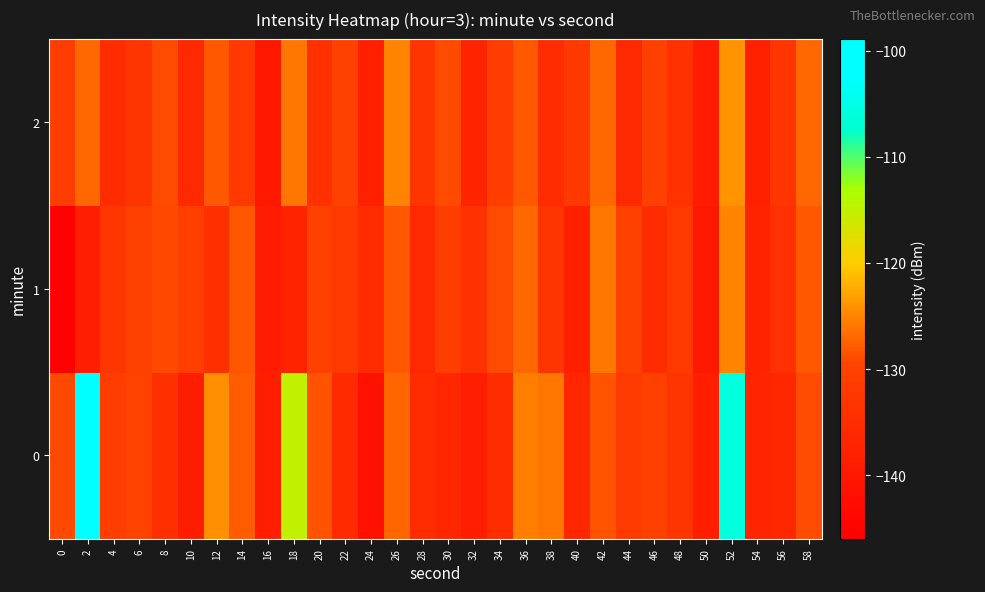

What is the difference between the highest and lowest values at 30?

7.6